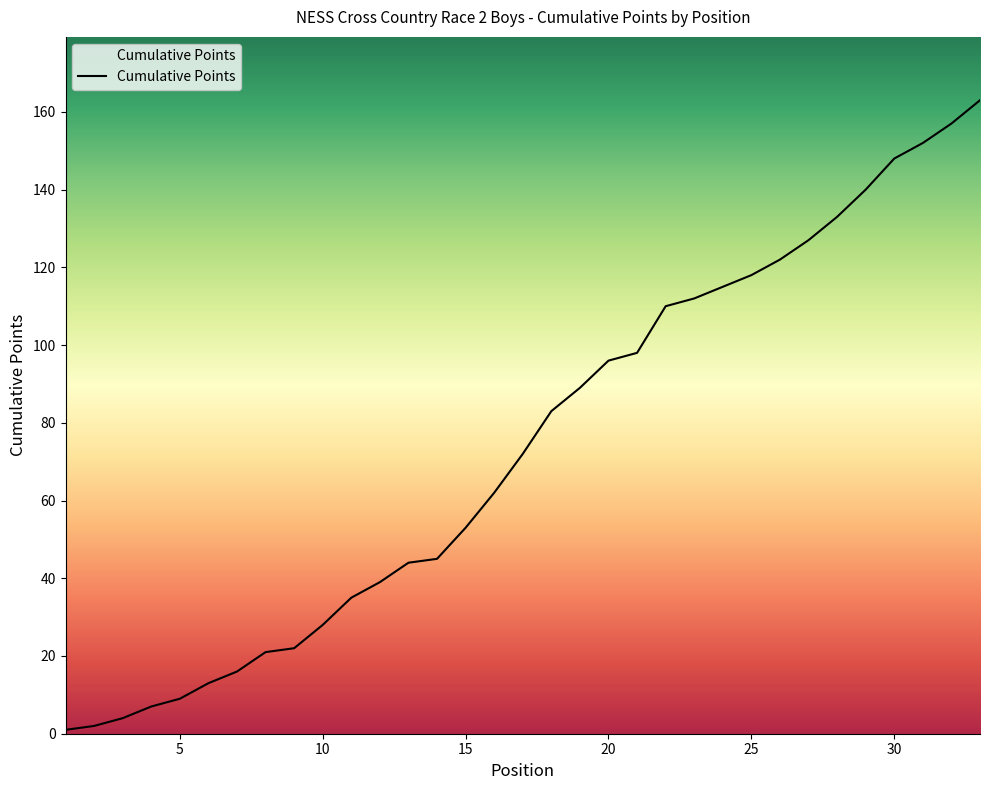

What is the difference between the maximum and minimum values?

162